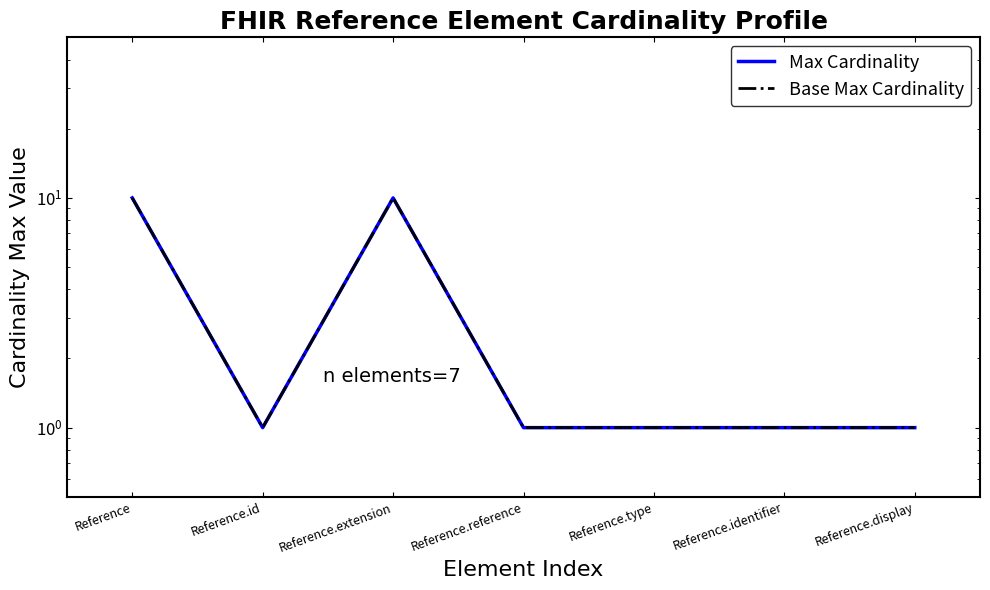

At which category does Max Cardinality reach its first local peak?

Reference.extension